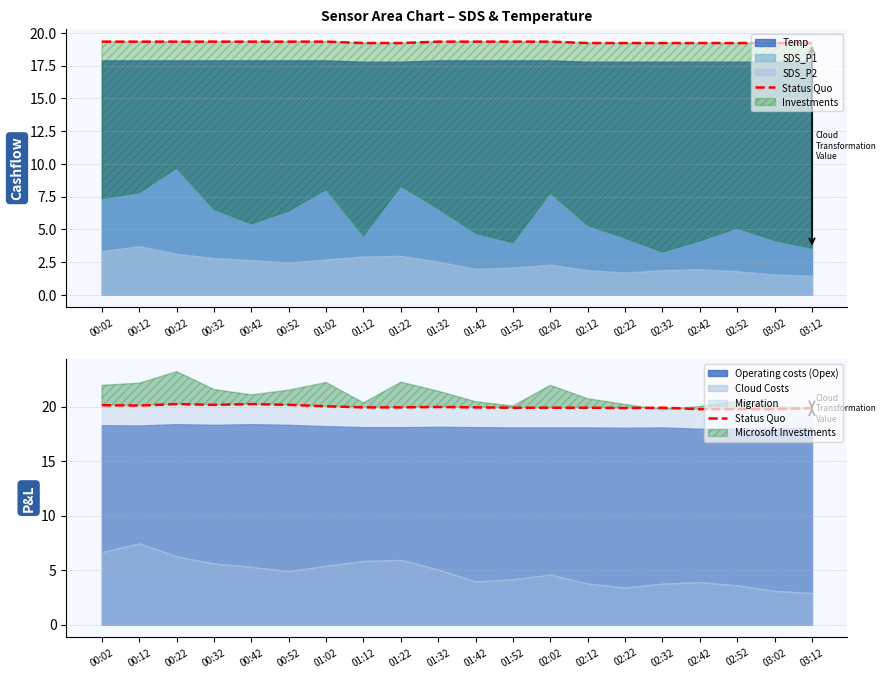

The chart shows a value of 20.1 at 00:02. True or false?

True